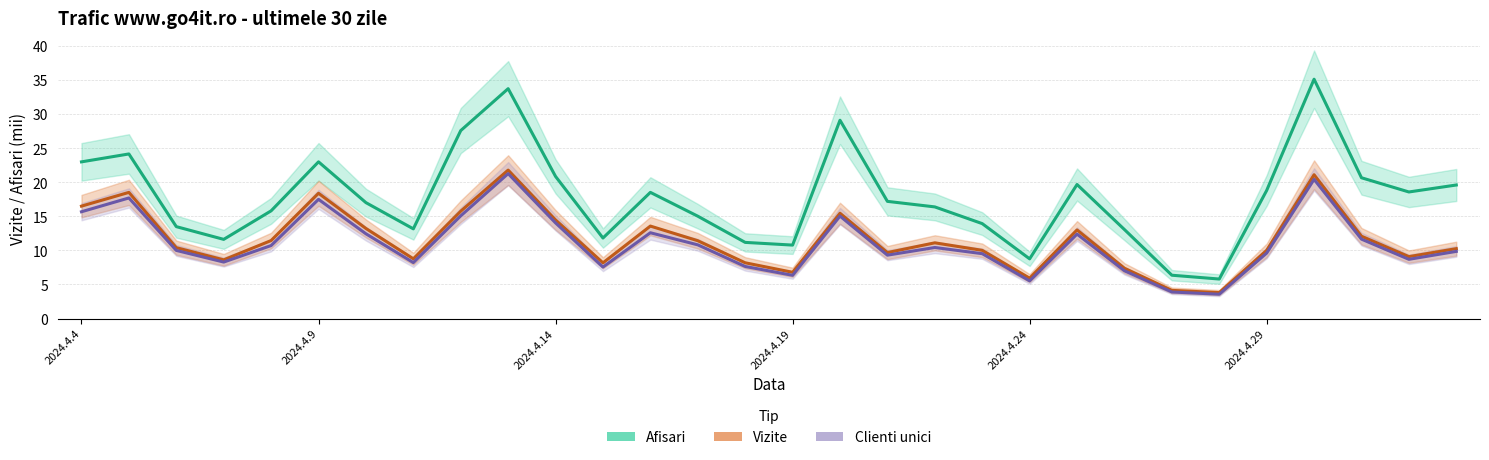

True or false: Vizite and Clienti unici cross at least once.

False